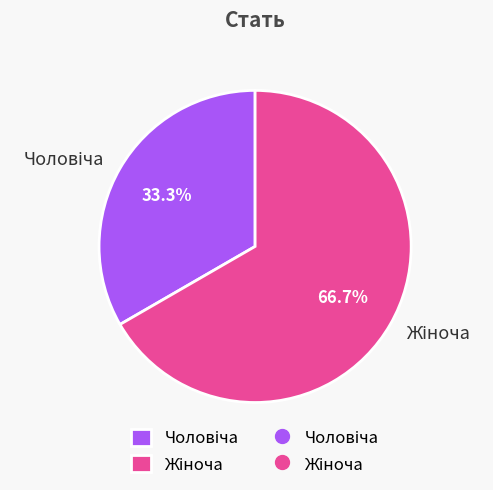

Is there any slice that represents more than half of the pie?

Yes